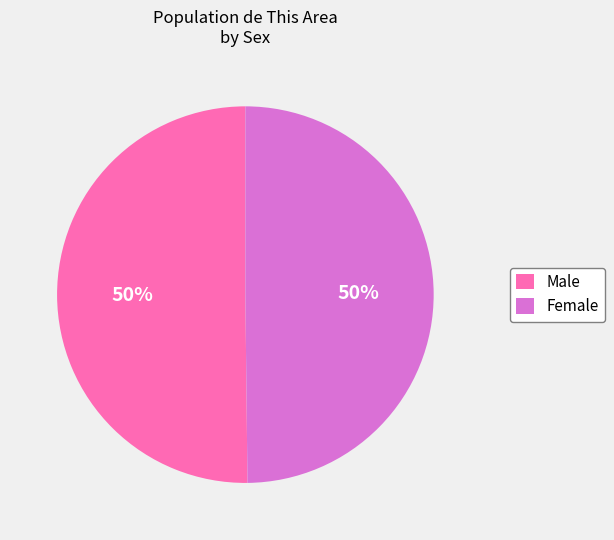

What is the ratio of the value at Male to the value at Female?

1.0